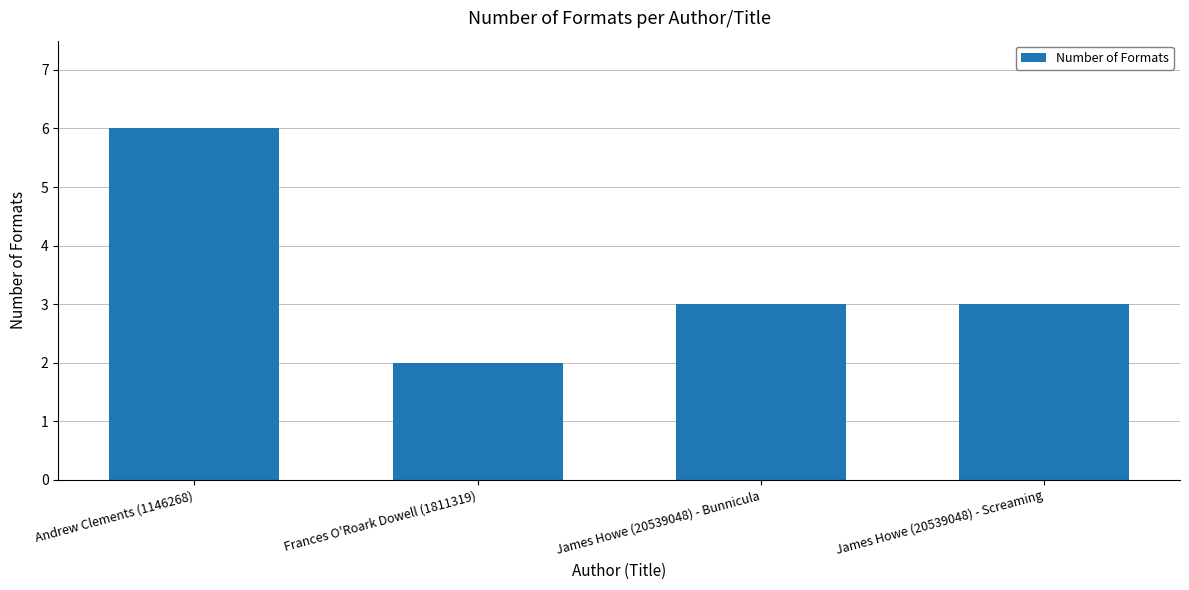

Reading left to right, what are all the values shown in this chart?

6	2	3	3